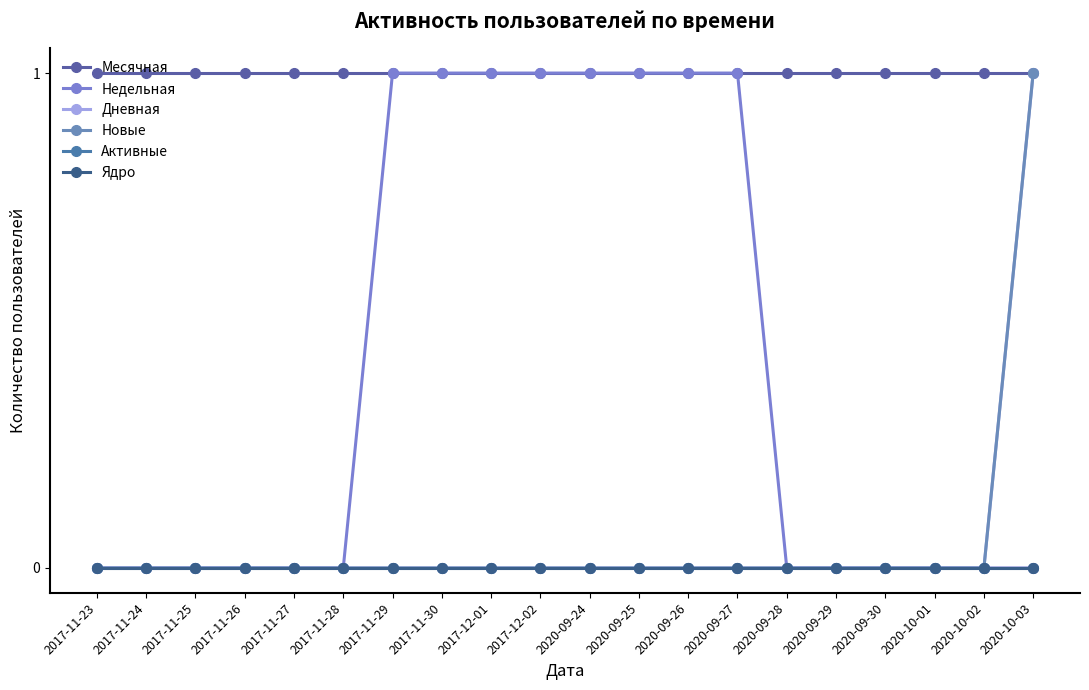

Reading left to right, list all the values displayed in this chart.

Месячная: 1	1	1	1	1	1	1	1	1	1	1	1	1	1	1	1	1	1	1	1
Недельная: 0	0	0	0	0	0	1	1	1	1	1	1	1	1	0	0	0	0	0	0
Дневная: 0	0	0	0	0	0	0	0	0	0	0	0	0	0	0	0	0	0	0	1
Новые: 0	0	0	0	0	0	0	0	0	0	0	0	0	0	0	0	0	0	0	1
Активные: 0	0	0	0	0	0	0	0	0	0	0	0	0	0	0	0	0	0	0	0
Ядро: 0	0	0	0	0	0	0	0	0	0	0	0	0	0	0	0	0	0	0	0